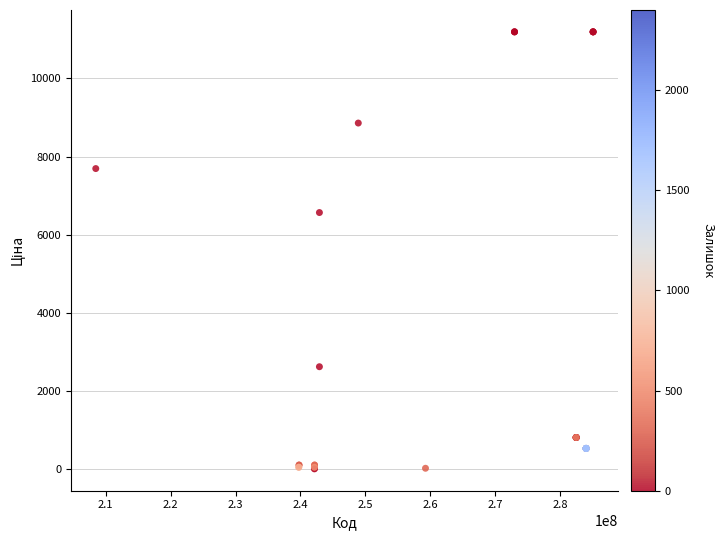

What Y value in the scatter plot is closest to 5602?

6568.8